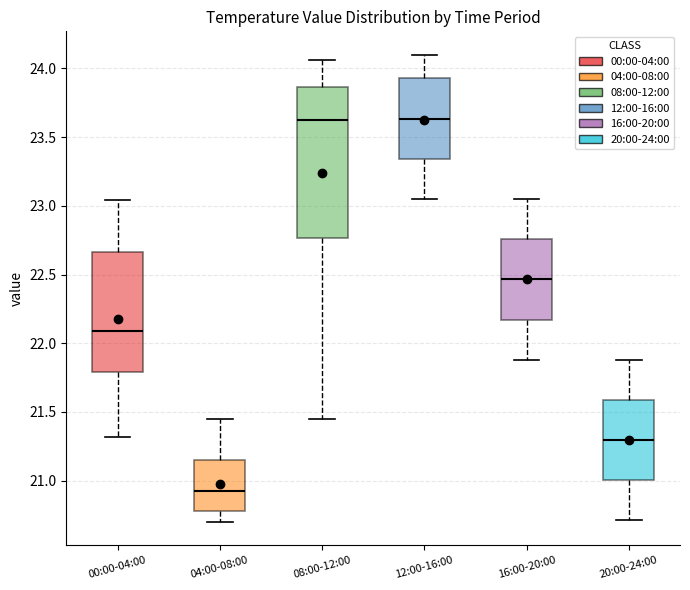

Comparing the boxes themselves (not the whiskers), which one is the tallest?

08:00-12:00